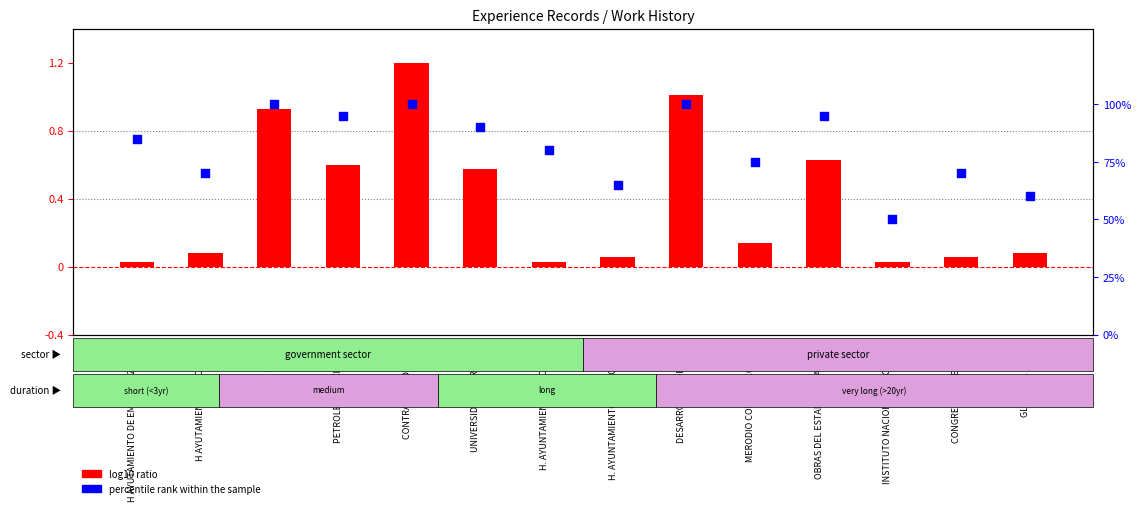

At how many categories does at least one series exceed 84?

7